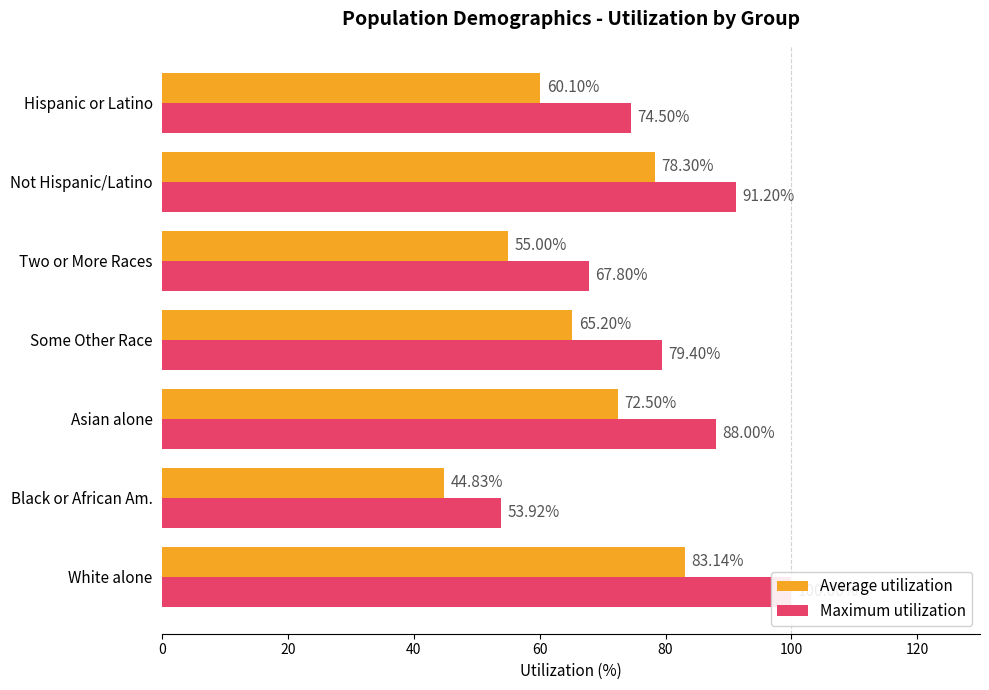

What is the highest value of the Maximum utilization series?

100.0